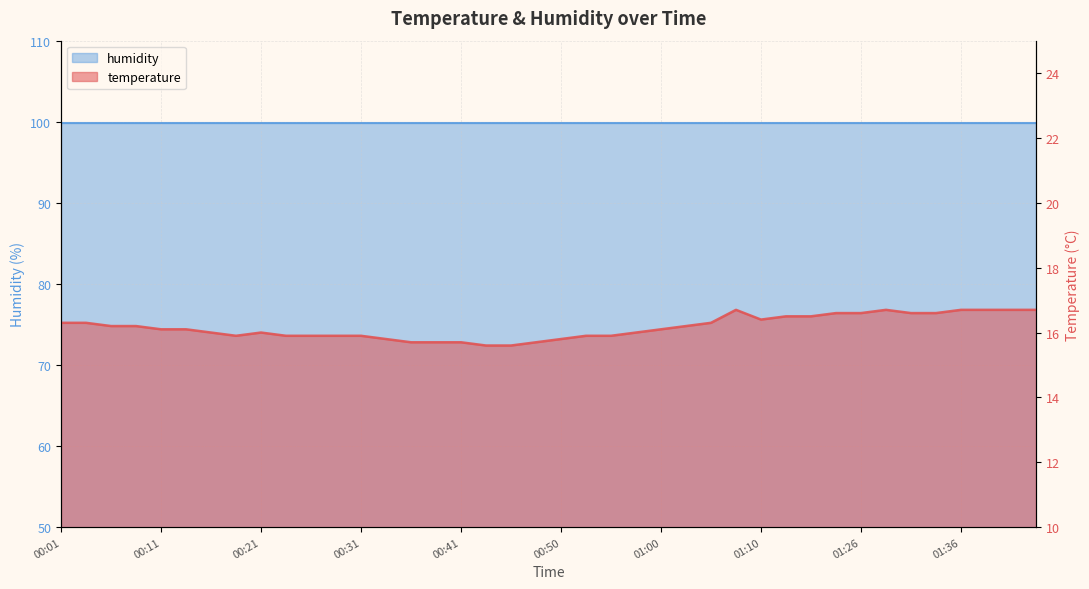

What is the difference between the maximum and second lowest values?

1.1